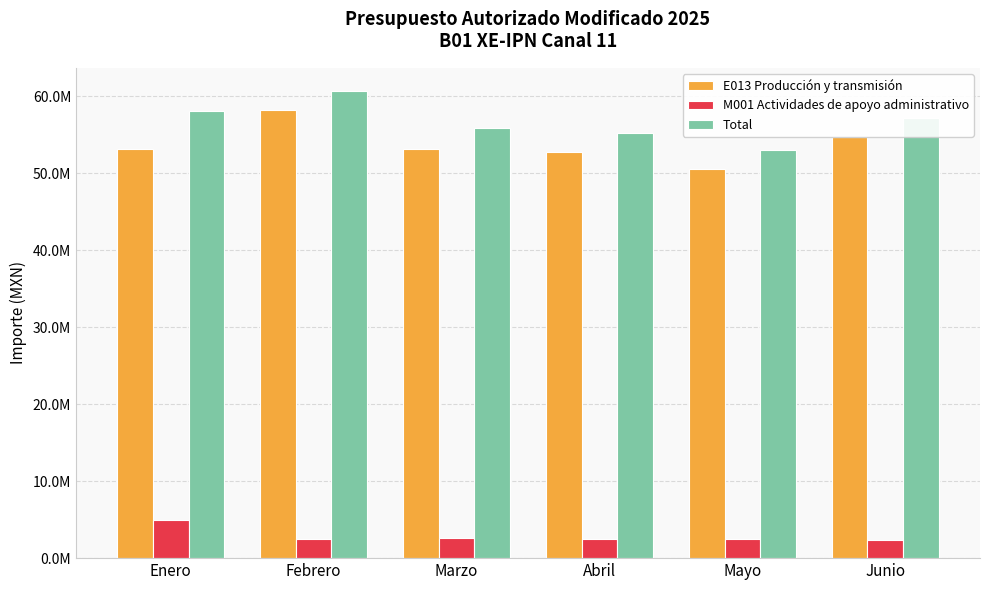

At which category does the chart reach its minimum across all series?

Junio